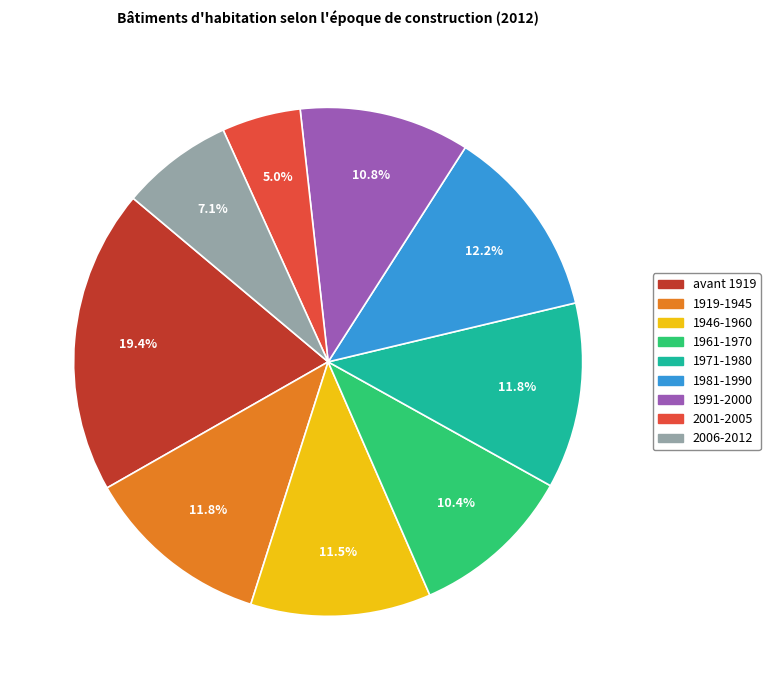

Is there any slice that represents more than half of the pie?

No